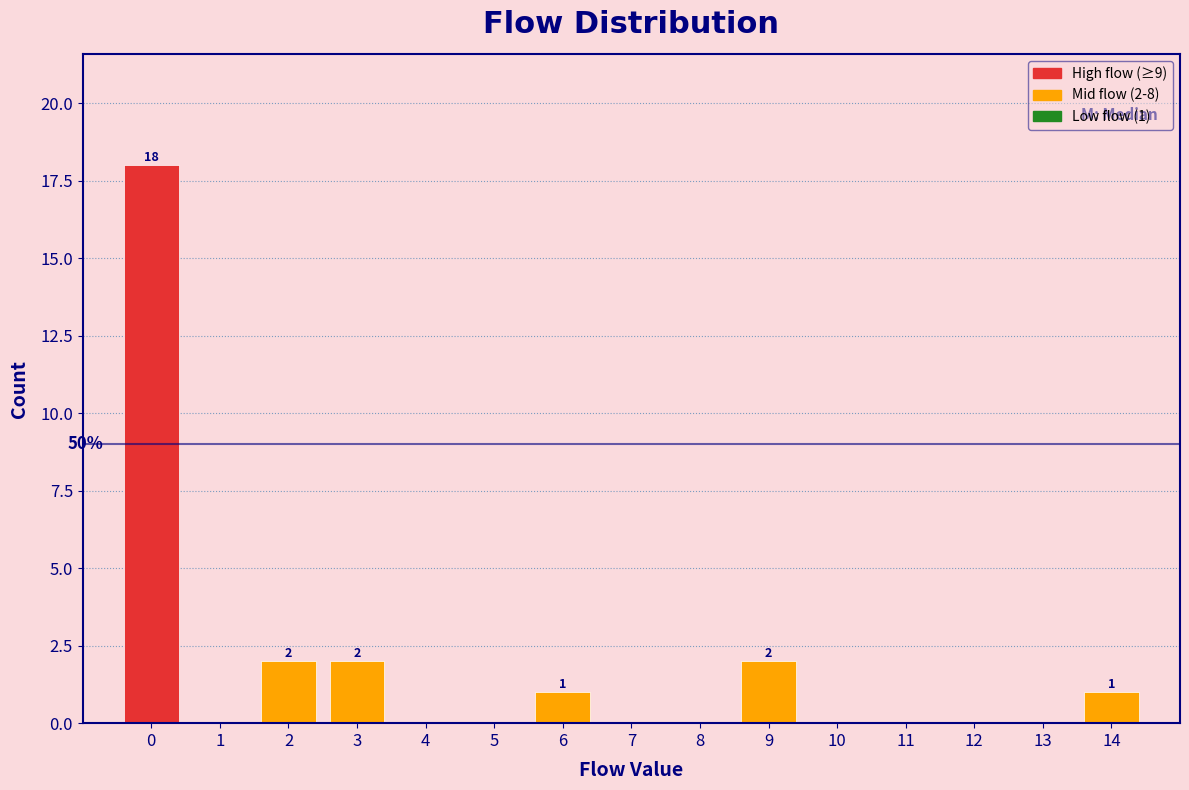

Which range on the x-axis has the tallest bar?

-0.5 to 0.5